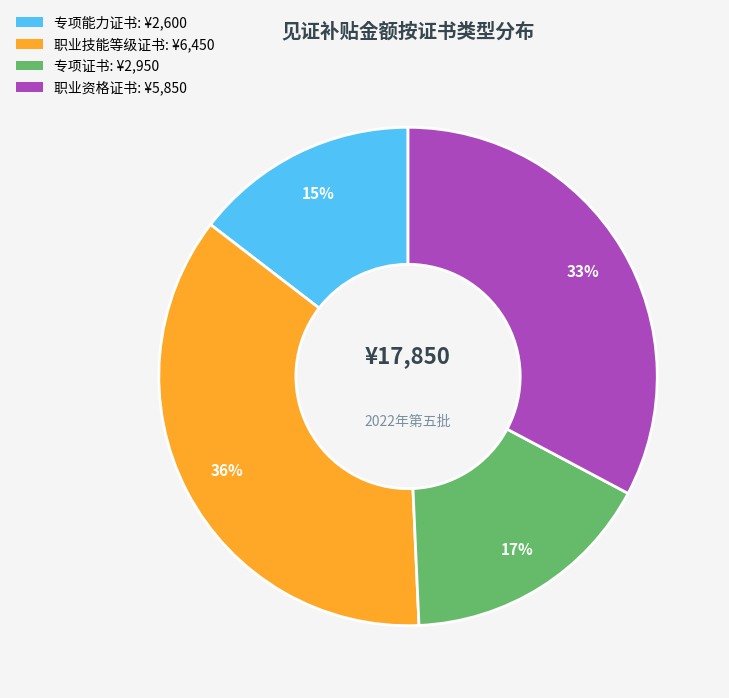

Is there a majority slice in this chart?

No